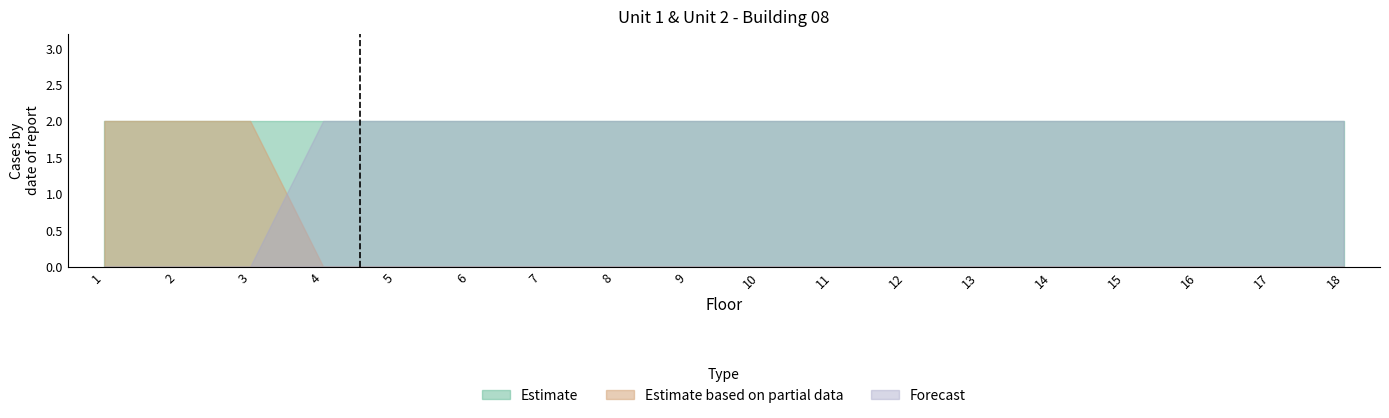

True or false: Estimate based on partial data and Forecast cross at least once.

True